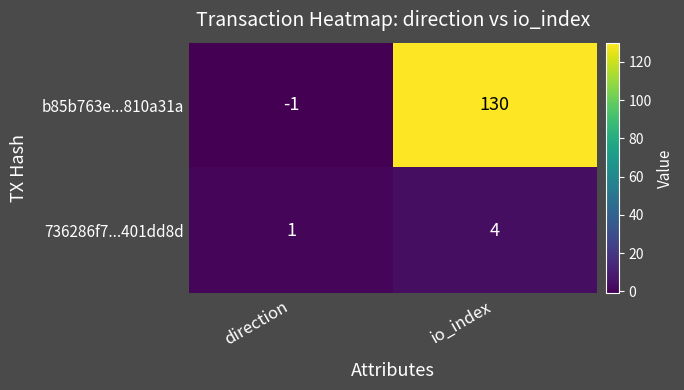

Reading left to right, extract all data points from this chart.

b85b763e...810a31a: direction=-1	io_index=130
736286f7...401dd8d: direction=1	io_index=4